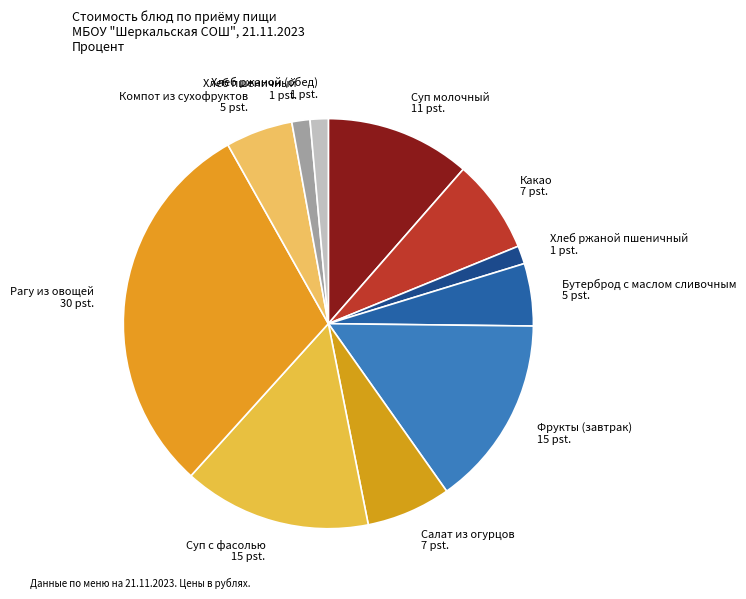

How many segments does this pie chart have?

11